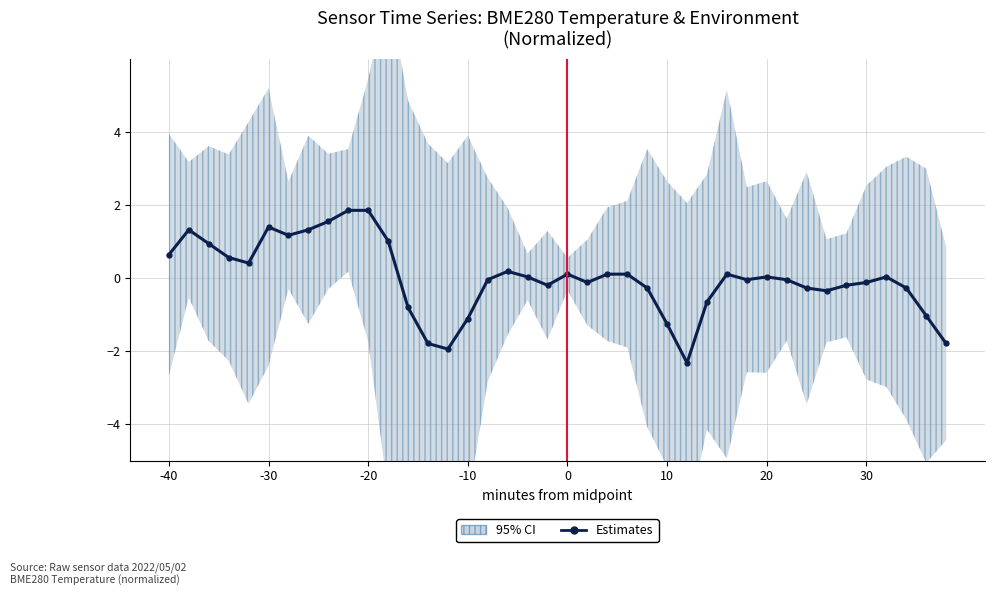

Reading right to left, list all the values displayed in this chart.

-1.8	-1.0	-0.3	0.0	-0.1	-0.2	-0.4	-0.3	-0.0	0.0	-0.0	0.1	-0.7	-2.3	-1.3	-0.3	0.1	0.1	-0.1	0.1	-0.2	0.0	0.2	-0.0	-1.1	-1.9	-1.8	-0.8	1.0	1.9	1.9	1.5	1.3	1.2	1.4	0.4	0.6	0.9	1.3	0.6